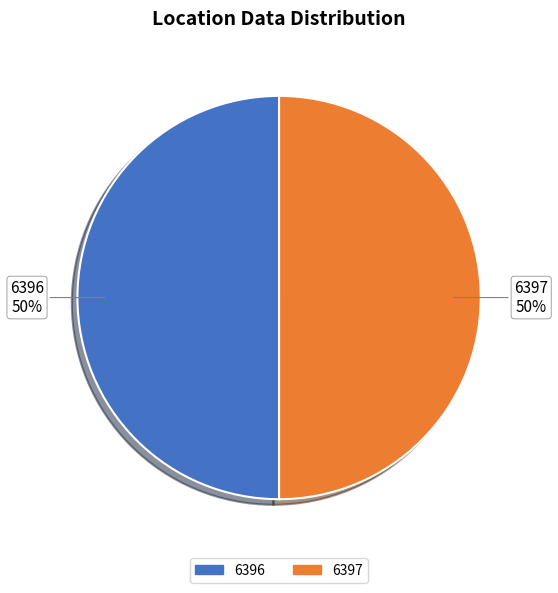

What is the ratio of the value at 6397 to the value at 6396?

1.0